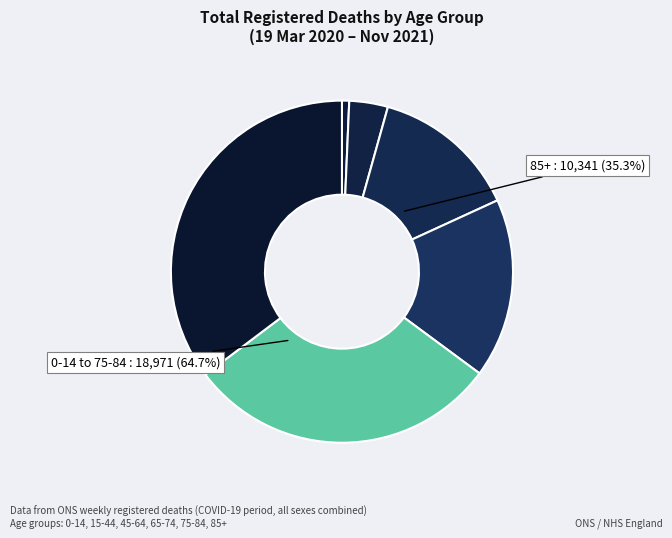

What percentage is NOT represented by 75-84?

70.4%